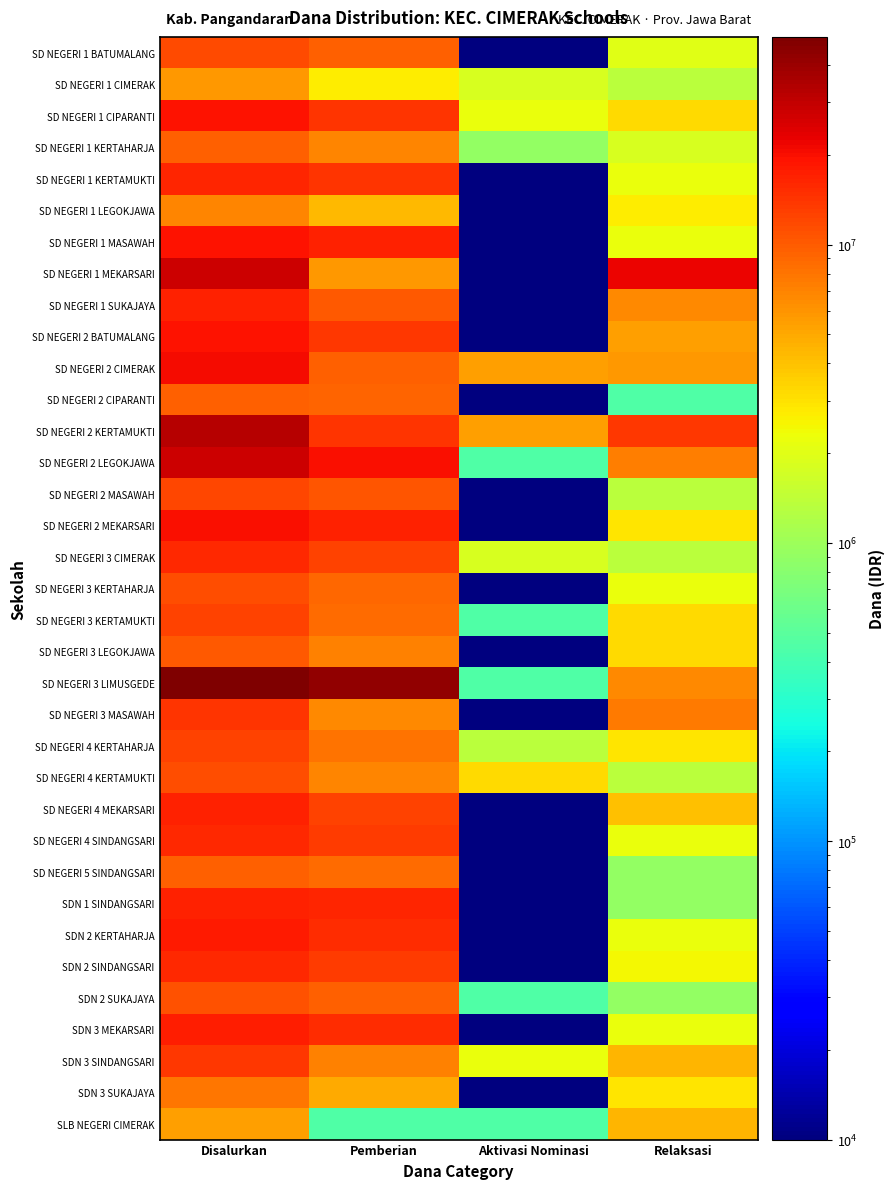

What is the total value across all series at Relaksasi?

137700000